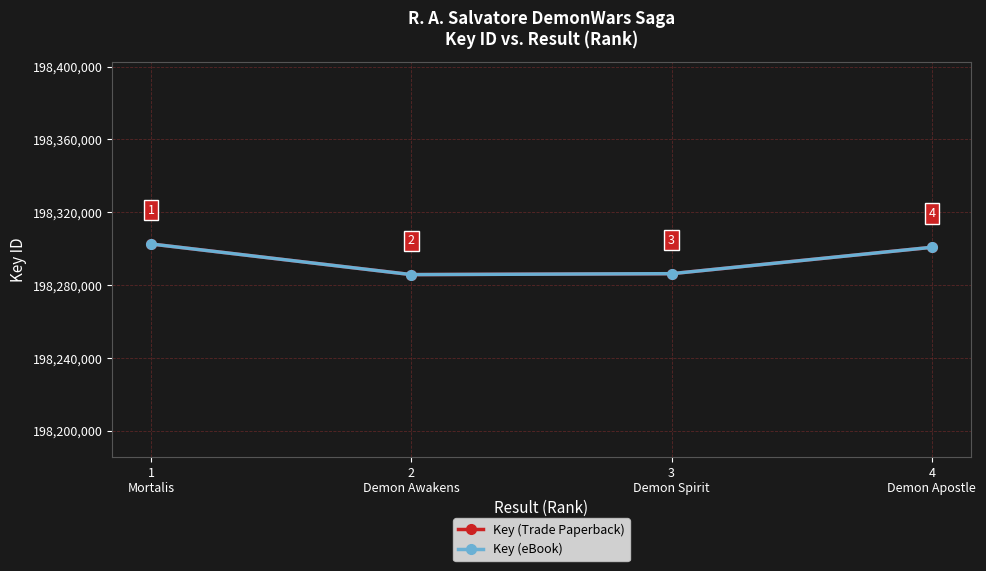

True or false: Key (eBook) and Key (Trade Paperback) intersect in this chart.

False